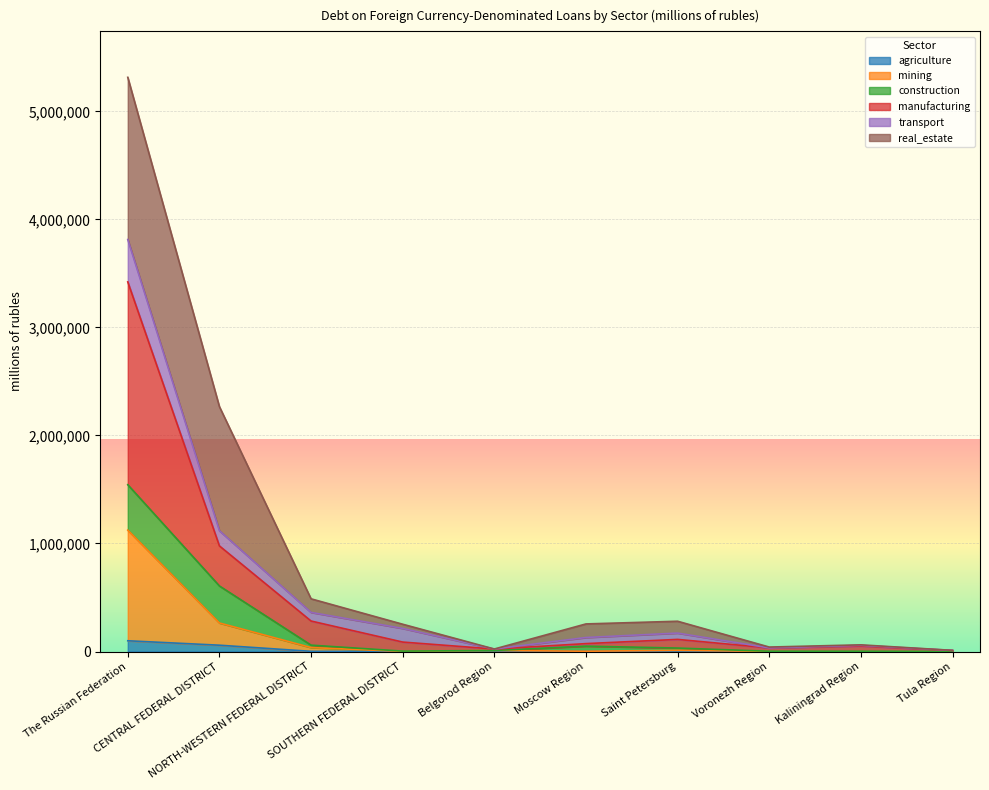

Does the chart display data point markers on the line(s)?

No